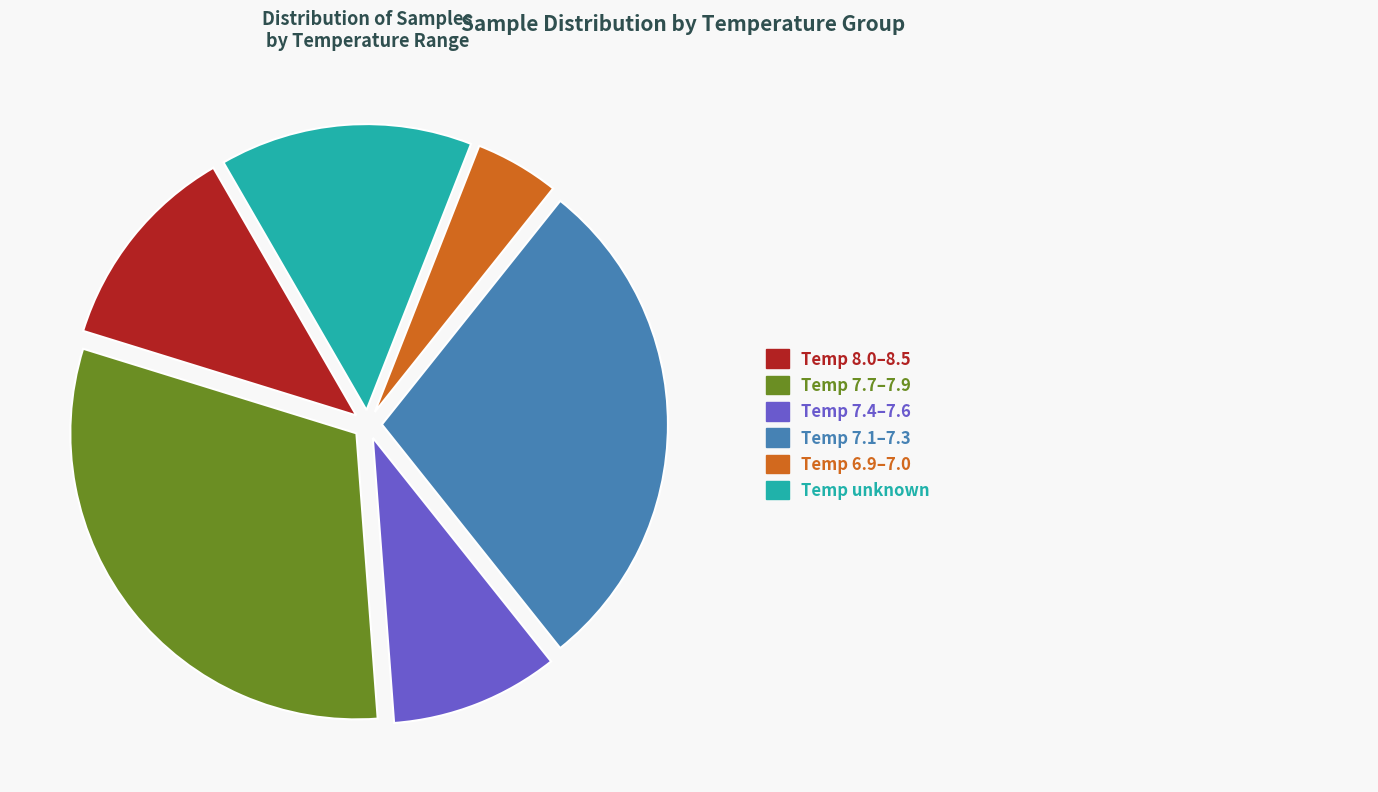

Is there any slice that represents more than half of the pie?

No